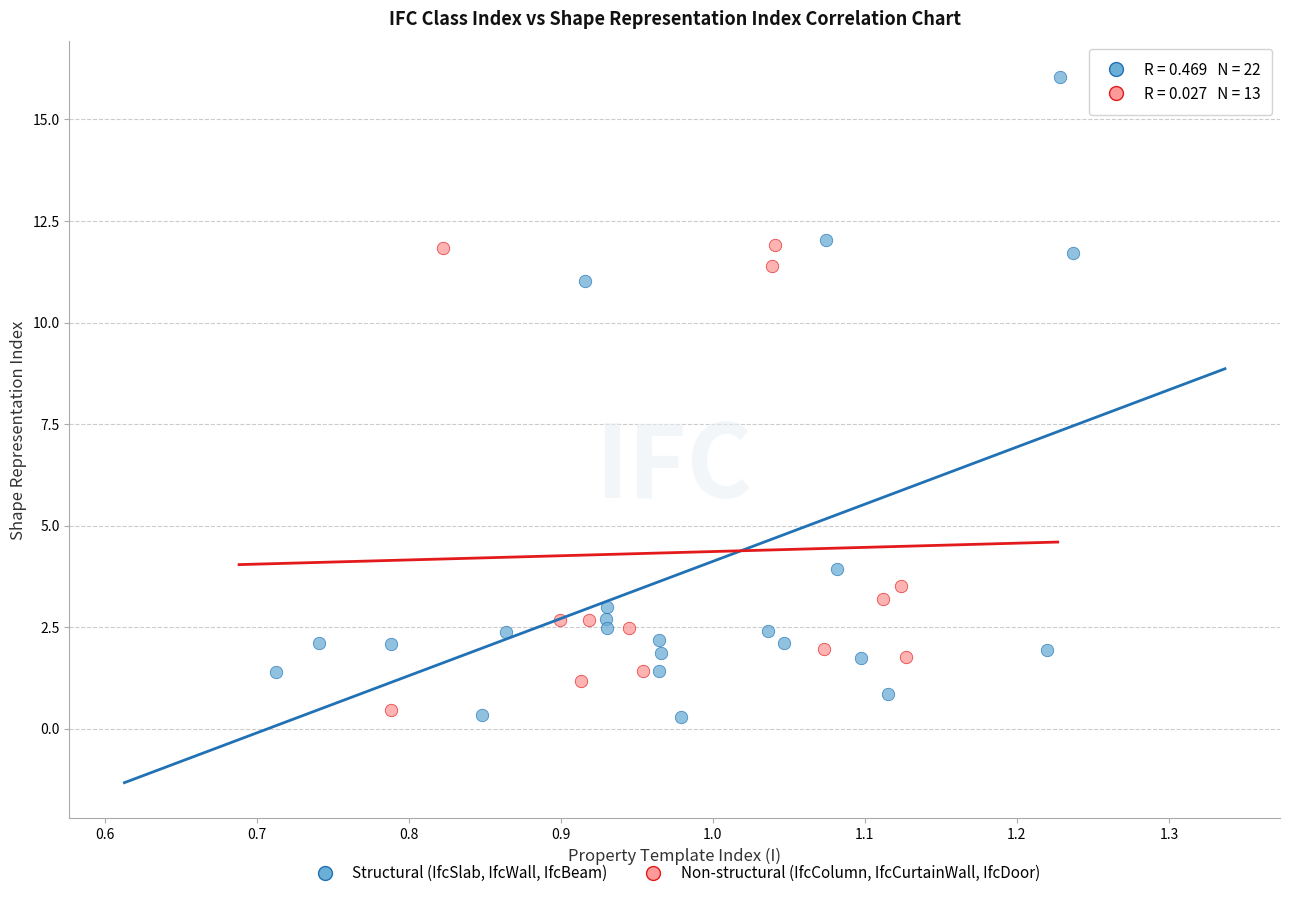

Which series has the widest spread of Y values?

Structural (IfcSlab, IfcWall, IfcBeam)